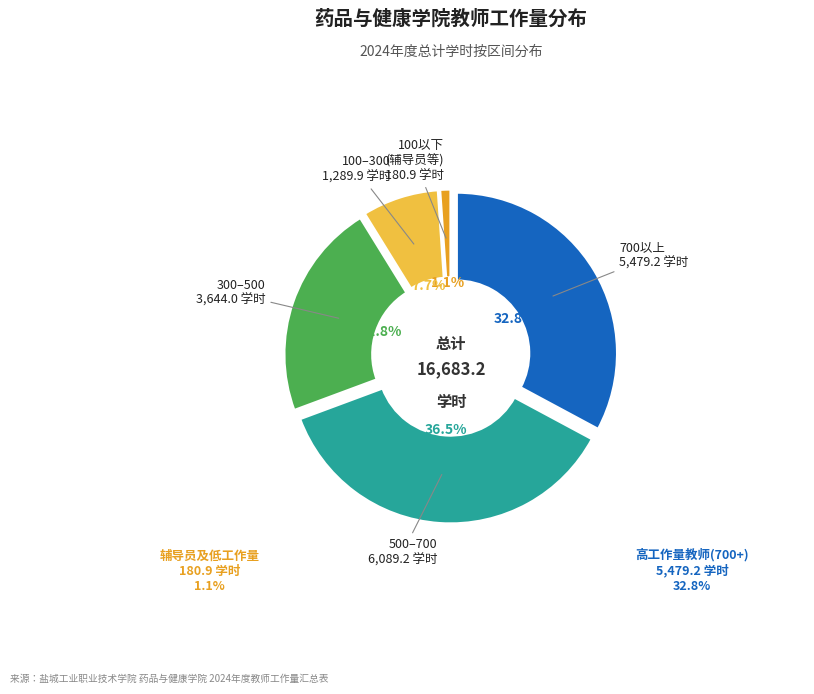

Is 100以下 (辅导员等) the majority of the pie?

No